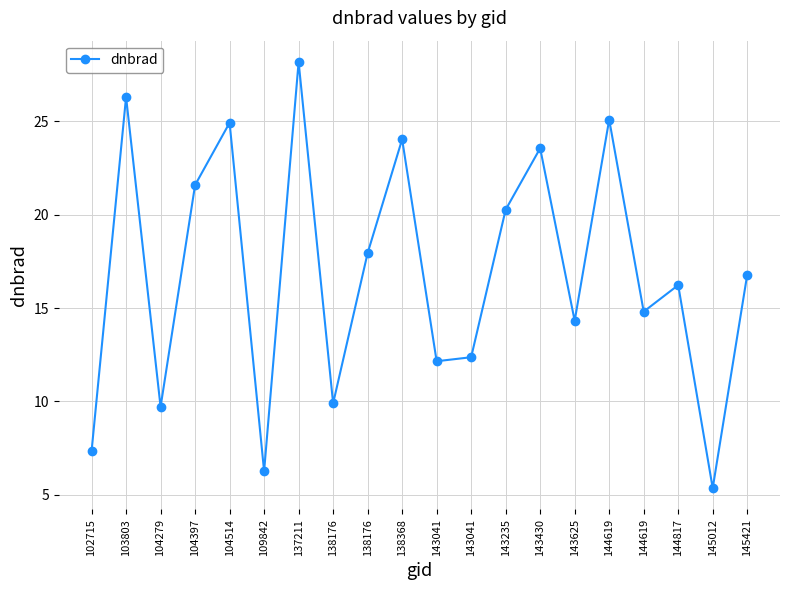

Does the chart have visible grid lines?

Yes